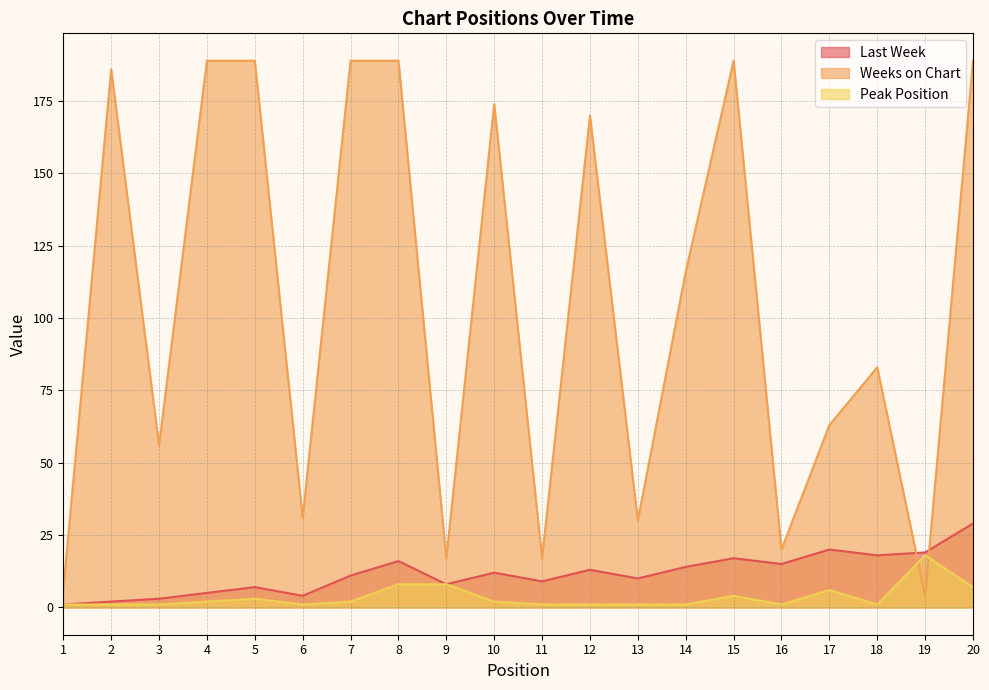

Where does the Last Week series first go above 12?

8